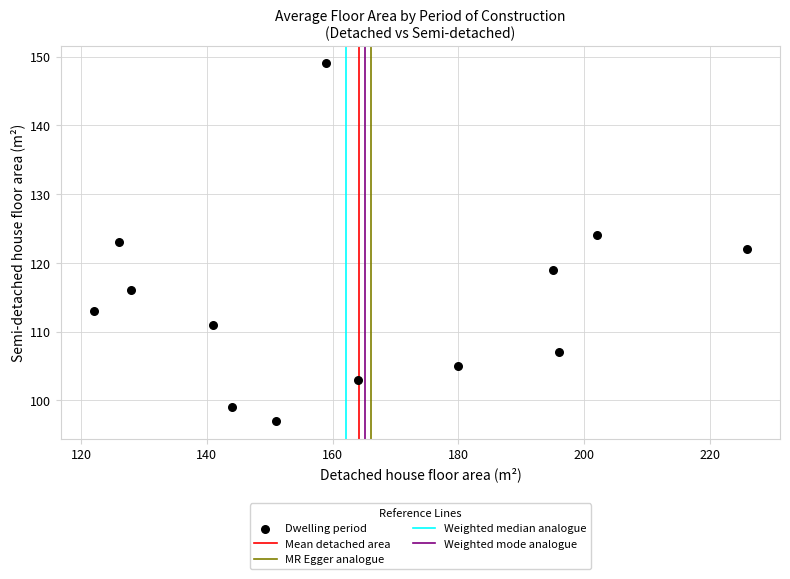

What is the range of Y values (max minus min)?

52